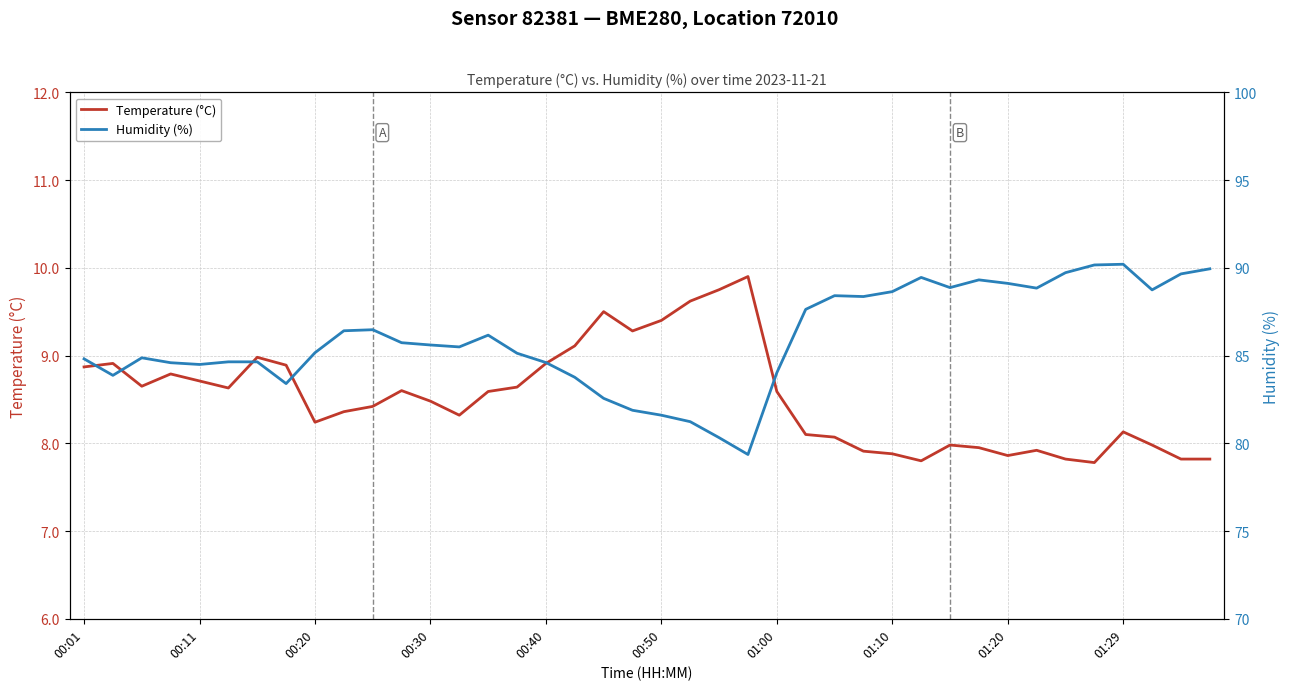

How many interior local peaks does the Temperature (°C) series have?

9